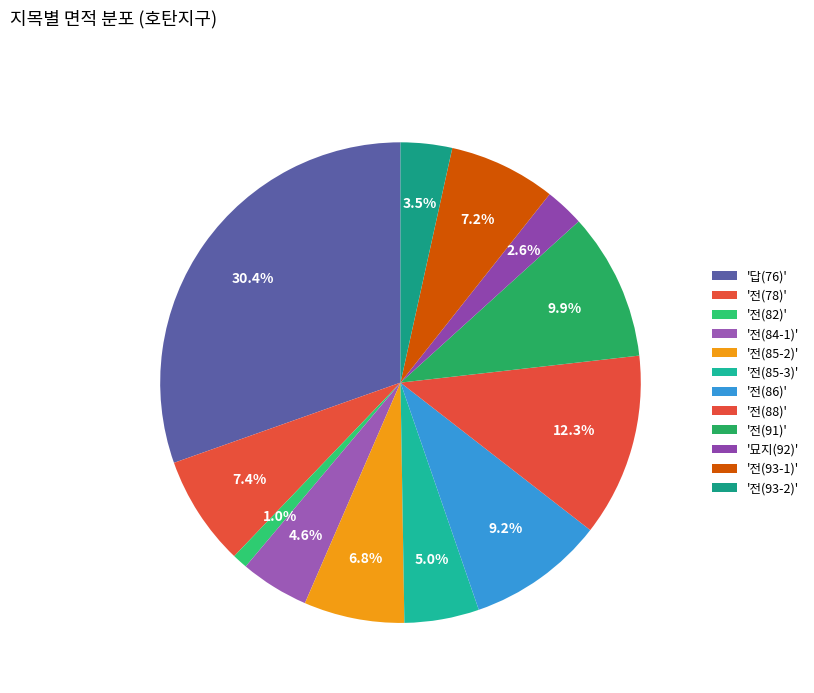

How many slices are in this pie chart?

12